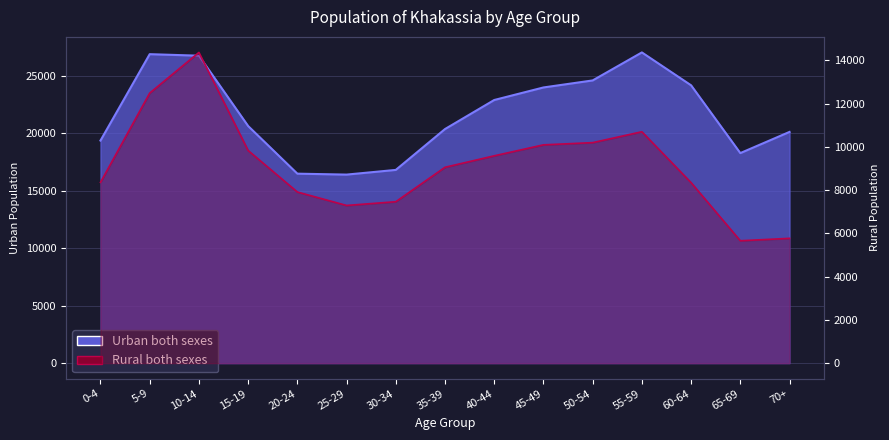

The Urban both sexes series shows 24005 at 45-49. True or false?

True